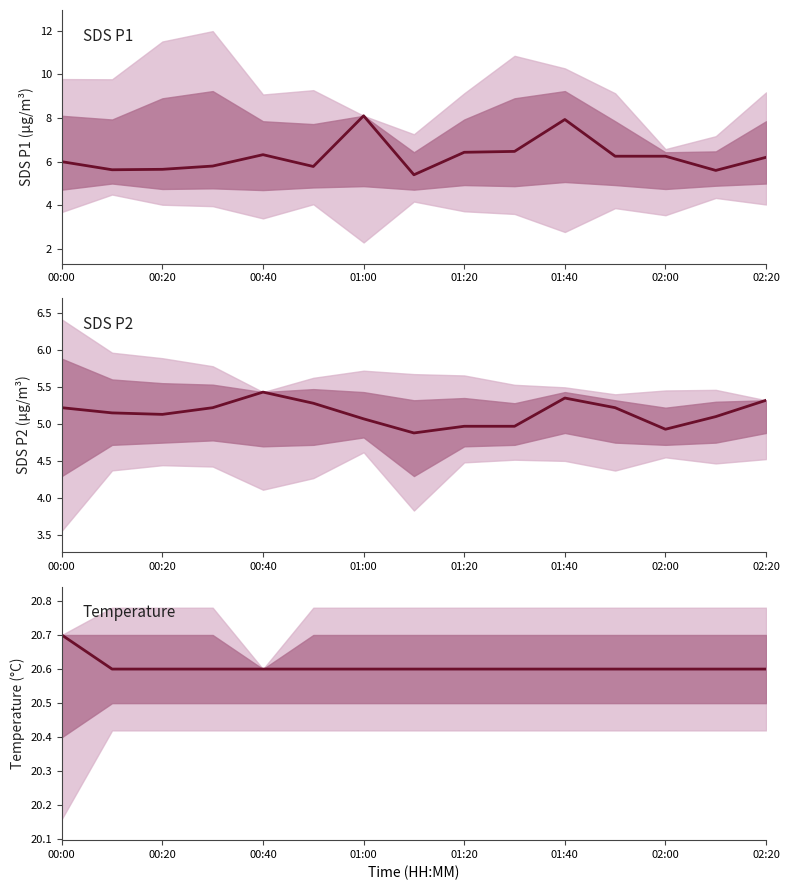

How many lines are shown in the chart?

3